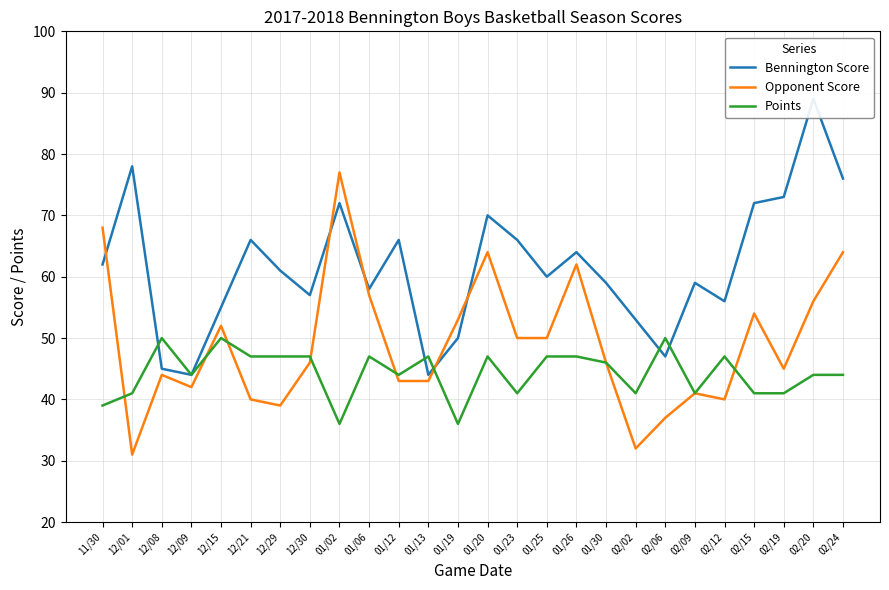

In Bennington Score, how many points are lower than both neighbors (excluding endpoints)?

7